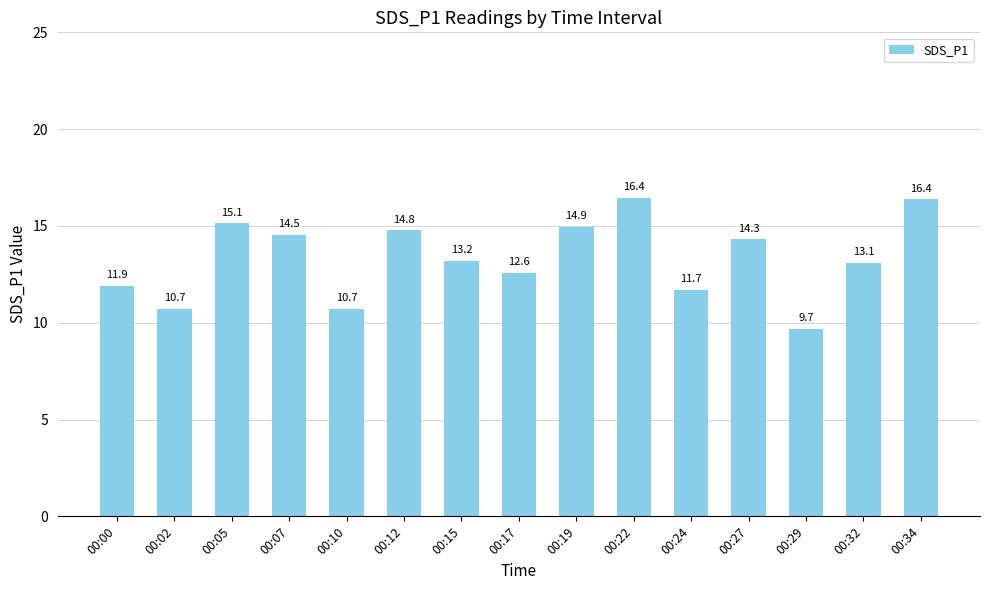

True or false: the data shows 18.4 at 00:15.

False